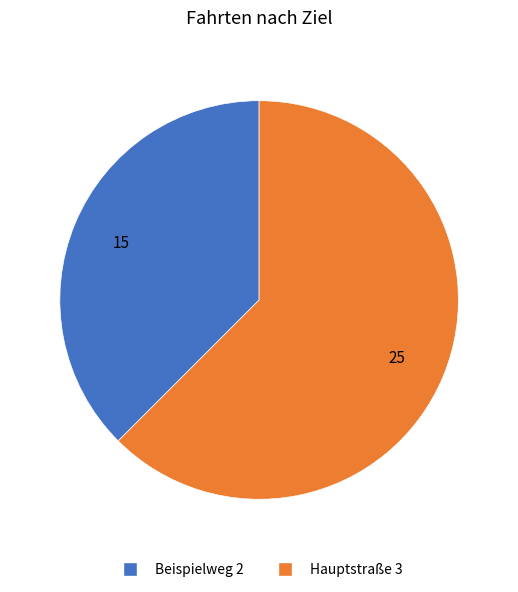

Which has a higher value, Hauptstraße 3 or Beispielweg 2?

Hauptstraße 3